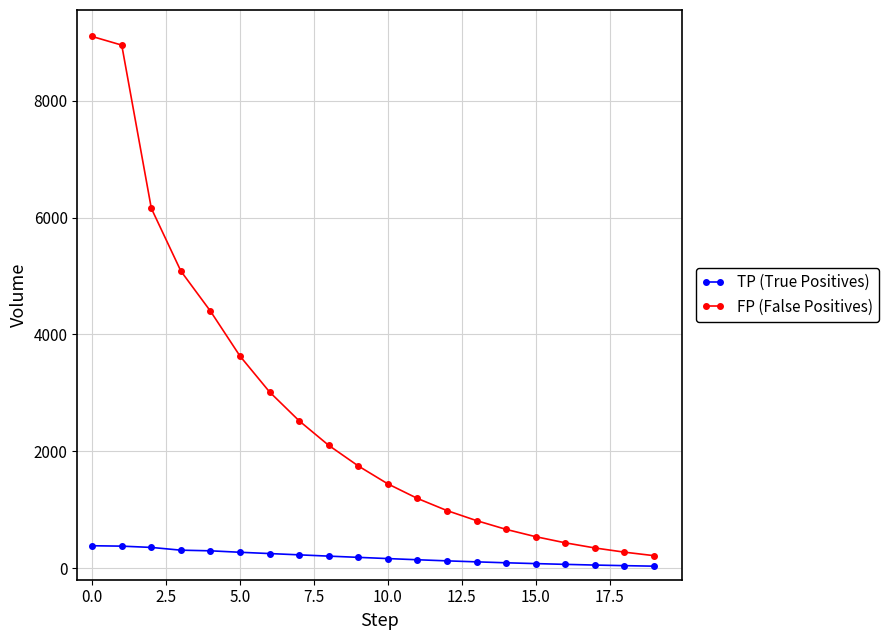

List the series in order of their overall mean, highest first.

FP (False Positives), TP (True Positives)